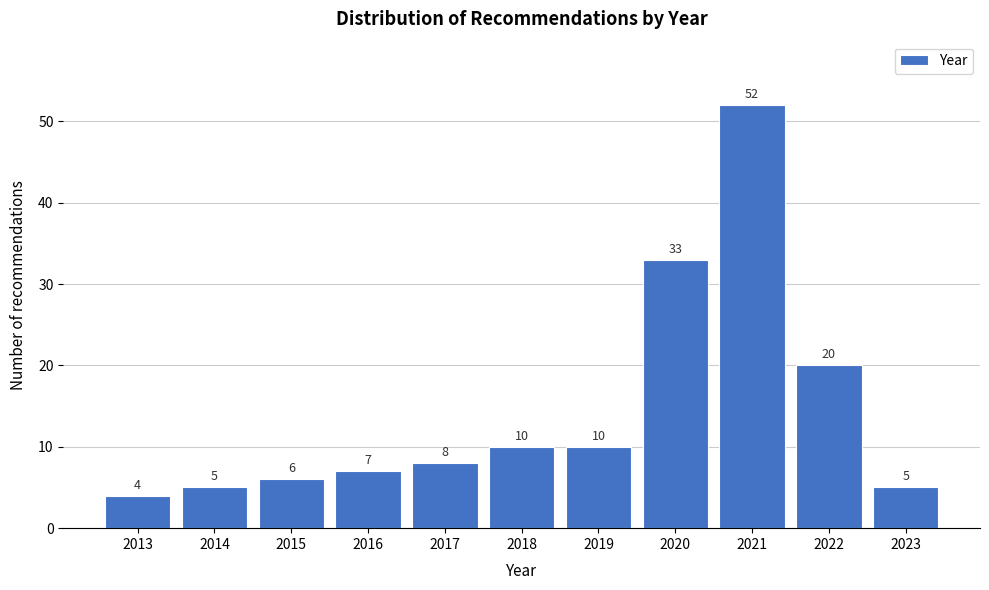

Reading left to right, extract all data points from this chart.

4	5	6	7	8	10	10	33	52	20	5